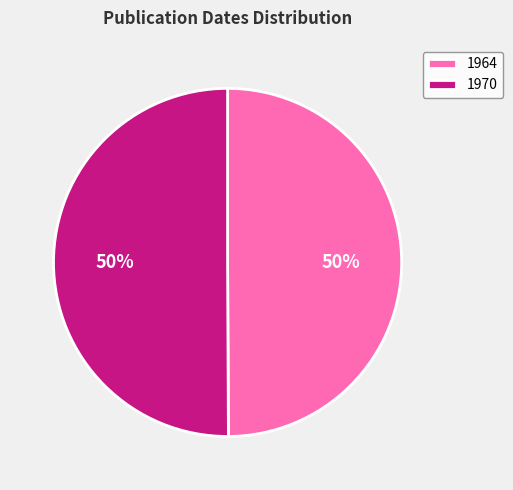

Approximately how many times larger is the value at 1970 compared to 1964?

1.0